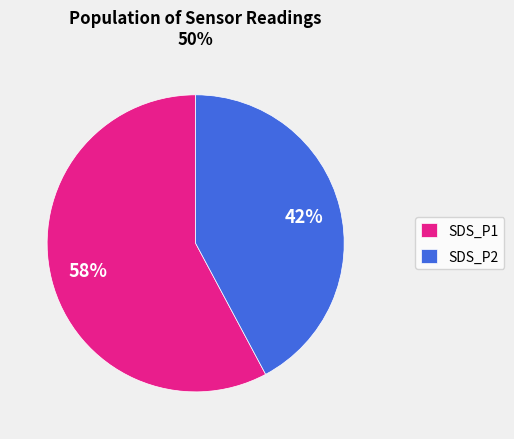

Does SDS_P1 account for over 50% of the chart?

Yes